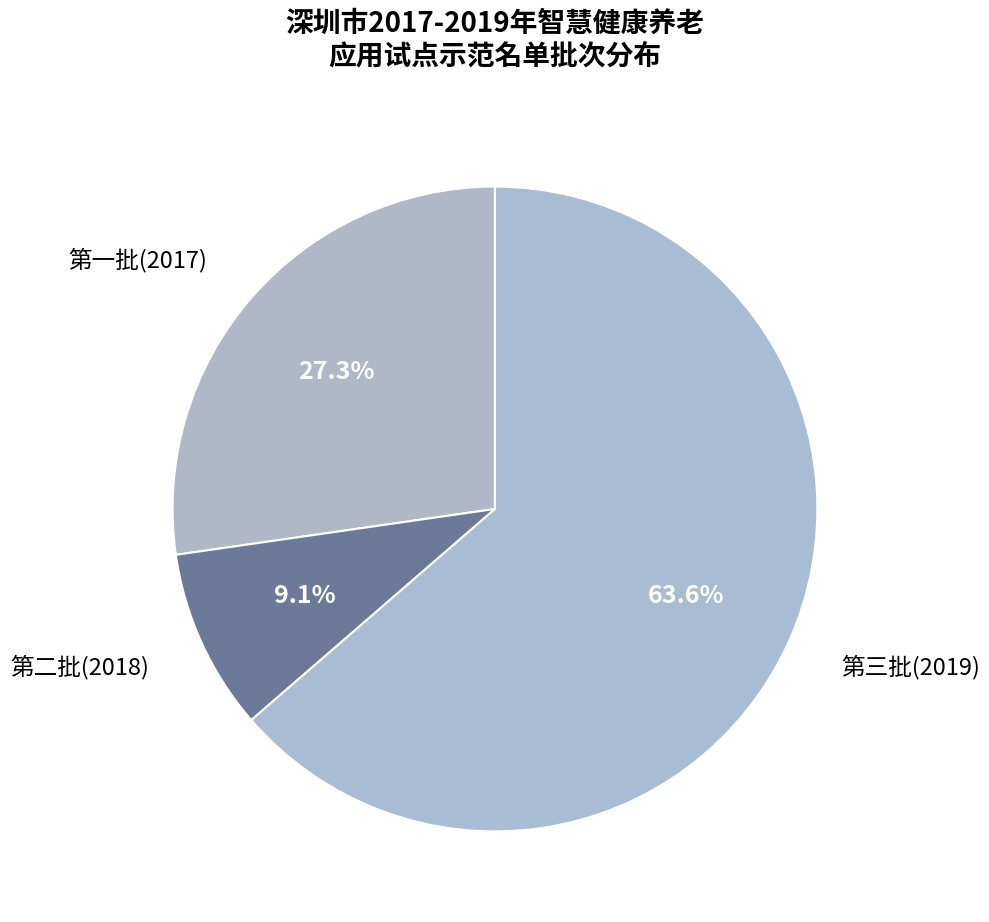

Is it true that 第二批(2018) is 9% of the pie?

True